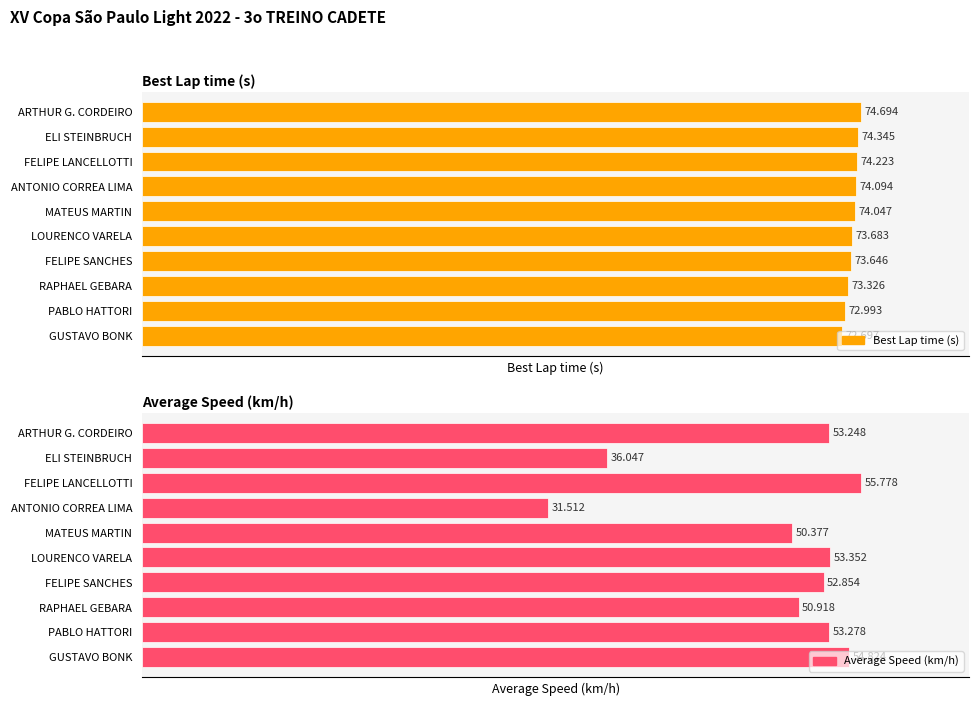

How many values in the Best Lap time series are below 74?

5